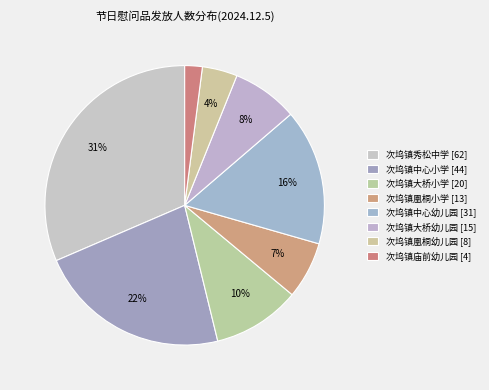

To the nearest percent, what is the difference between the 次坞镇中心小学 and 次坞镇中心幼儿园 slice percentages?

7%